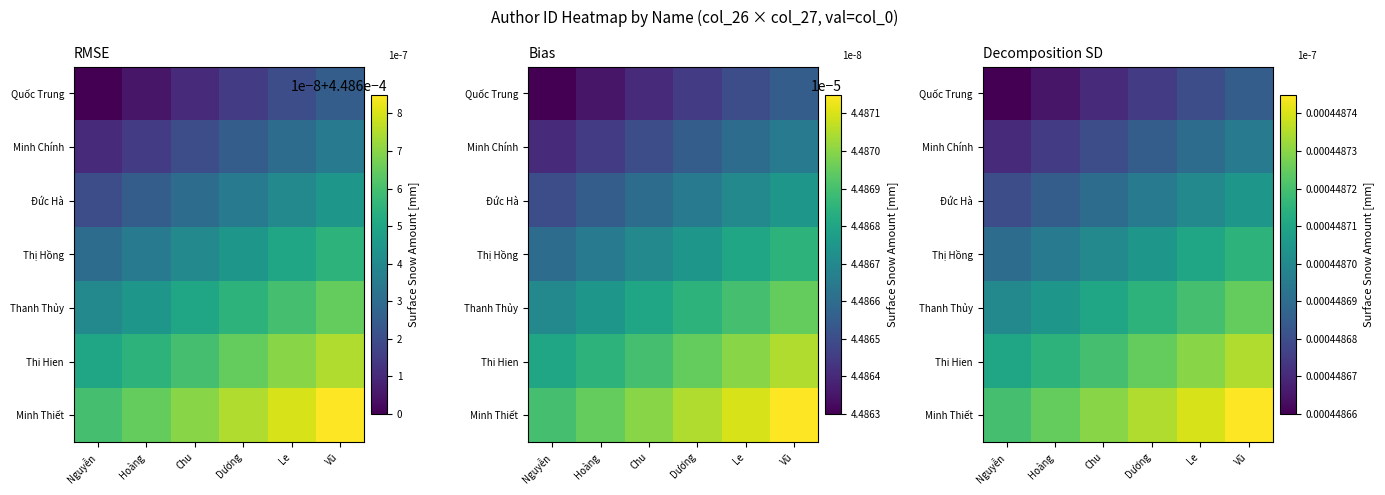

At which category does the chart reach its peak across all series?

Vũ